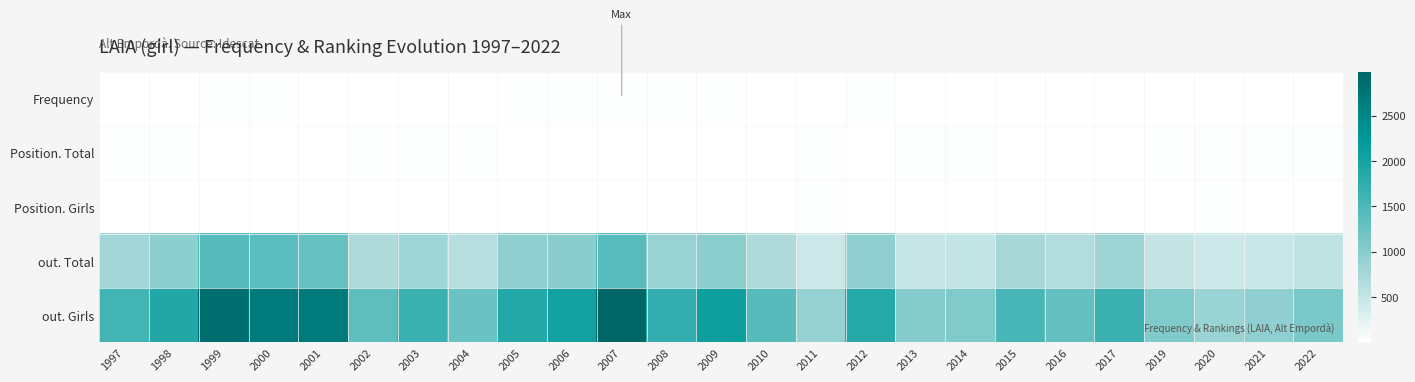

Reading left to right, extract all data points from this chart.

Frequency: 1997=7	1998=8	1999=13	2000=13	2001=12	2002=7	2003=10	2004=8	2005=13	2006=15	2007=21	2008=15	2009=16	2010=11	2011=7	2012=14	2013=7	2014=7	2015=11	2016=8	2017=11	2019=6	2020=5	2021=5	2022=6
Position. Total: 1997=20	1998=14	1999=5	2000=9	2001=8	2002=20	2003=18	2004=22	2005=9	2006=10	2007=1	2008=8	2009=6	2010=12	2011=34	2012=4	2013=23	2014=25	2015=11	2016=12	2017=5	2019=21	2020=27	2021=28	2022=19
Position. Girls: 1997=11	1998=6	1999=4	2000=5	2001=6	2002=12	2003=10	2004=11	2005=4	2006=4	2007=1	2008=5	2009=3	2010=5	2011=16	2012=3	2013=10	2014=12	2015=3	2016=7	2017=4	2019=11	2020=16	2021=12	2022=9
out. Total: 1997=783	1998=959	1999=1401	2000=1367	2001=1277	2002=690	2003=810	2004=624	2005=937	2006=981	2007=1400	2008=872	2009=979	2010=691	2011=453	2012=938	2013=502	2014=519	2015=755	2016=648	2017=825	2019=504	2020=428	2021=467	2022=545
out. Girls: 1997=1587	1998=1909	1999=2857	2000=2686	2001=2679	2002=1354	2003=1658	2004=1252	2005=1892	2006=2060	2007=2987	2008=1750	2009=2102	2010=1408	2011=903	2012=1859	2013=1036	2014=1067	2015=1532	2016=1307	2017=1674	2019=1071	2020=859	2021=952	2022=1115